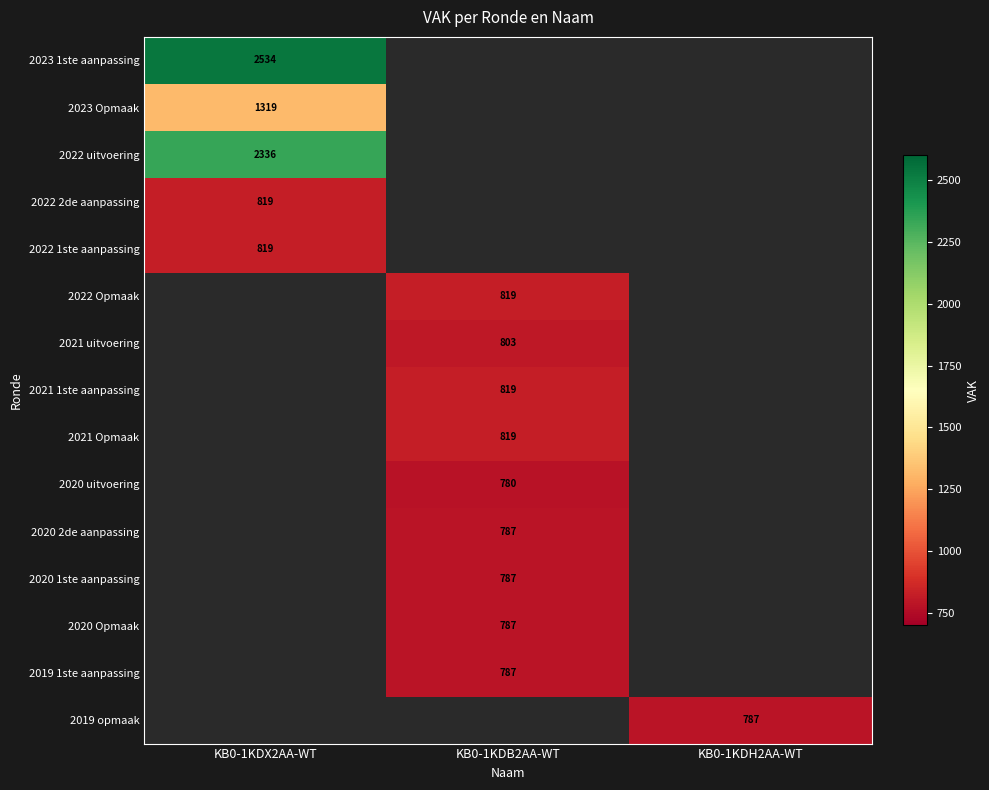

What is the smallest value displayed?

780.0